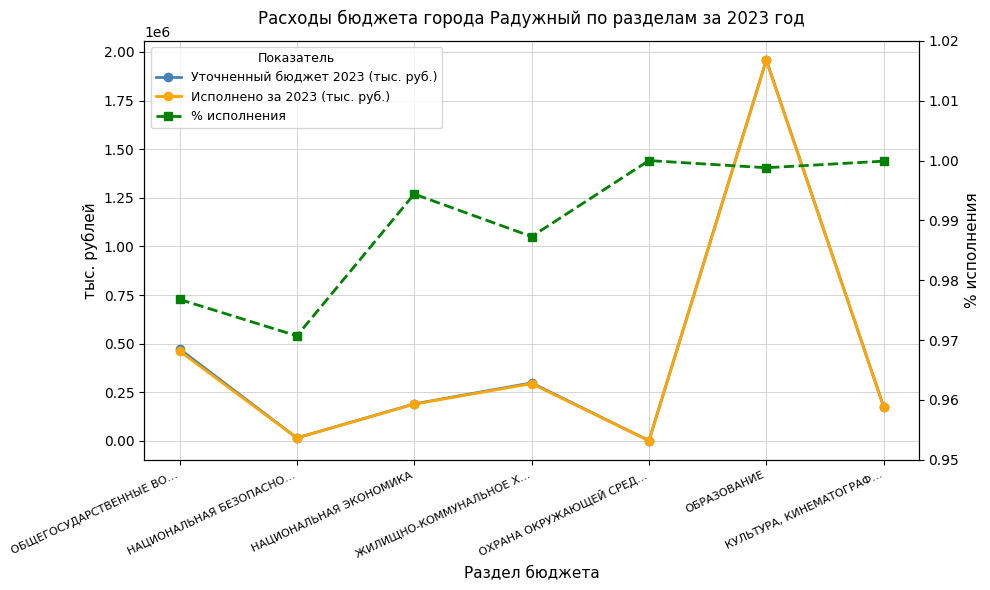

True or false: % исполнения has a value of 1.0 at ОБЩЕГОСУДАРСТВЕННЫЕ ВО….

True